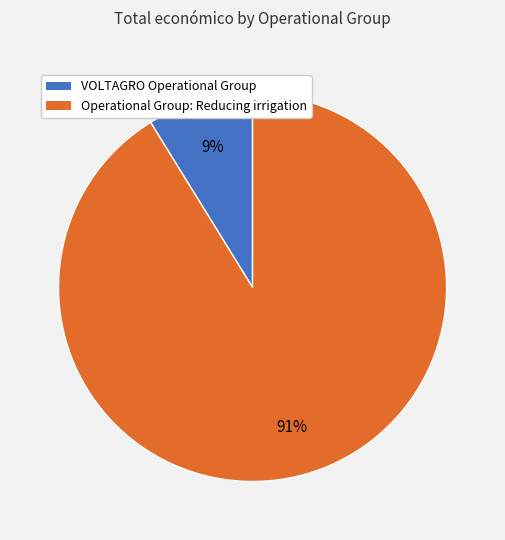

How many segments does this pie chart have?

2